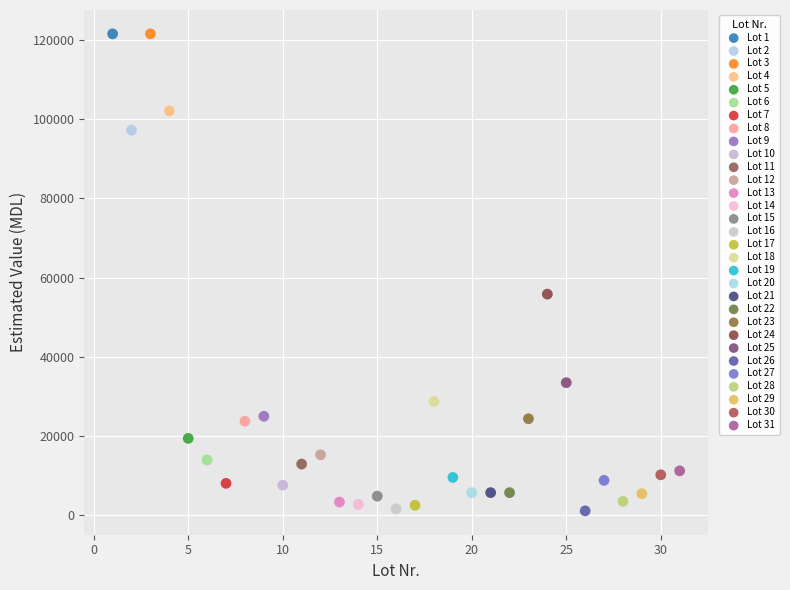

What are all the series names shown in the legend?

Lot 1, Lot 2, Lot 3, Lot 4, Lot 5, Lot 6, Lot 7, Lot 8, Lot 9, Lot 10, Lot 11, Lot 12, Lot 13, Lot 14, Lot 15, Lot 16, Lot 17, Lot 18, Lot 19, Lot 20, Lot 21, Lot 22, Lot 23, Lot 24, Lot 25, Lot 26, Lot 27, Lot 28, Lot 29, Lot 30, Lot 31